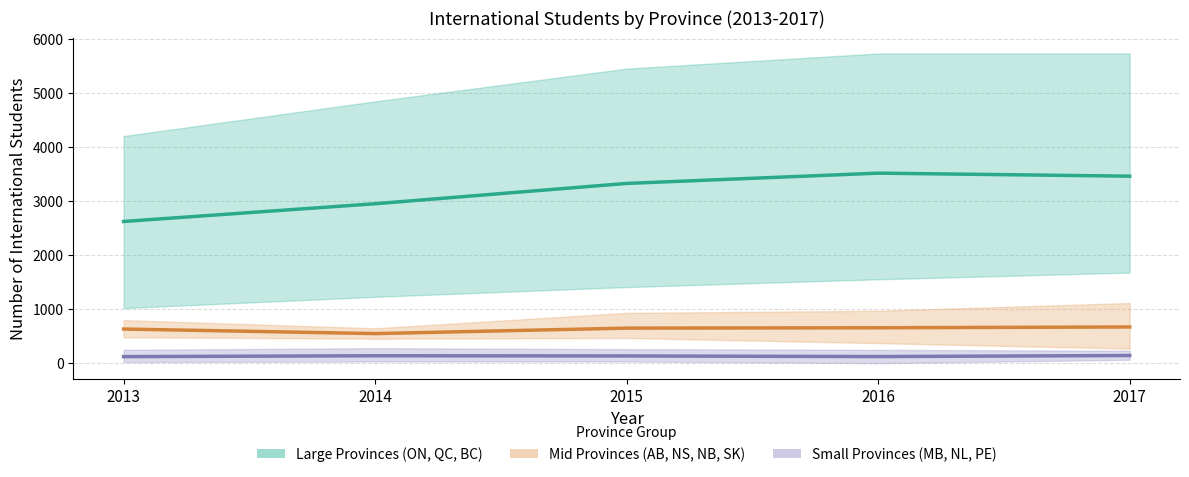

Is the value of Mid Provinces (AB, NS, NB, SK) at 2016 greater than the value of Small Provinces (MB, NL, PE) at 2014?

Yes